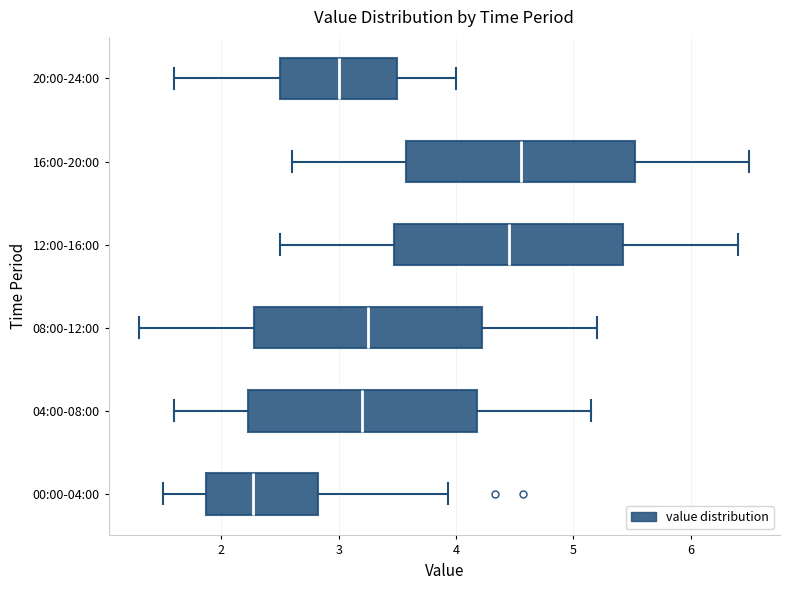

Which box has the furthest to the left median line?

00:00-04:00